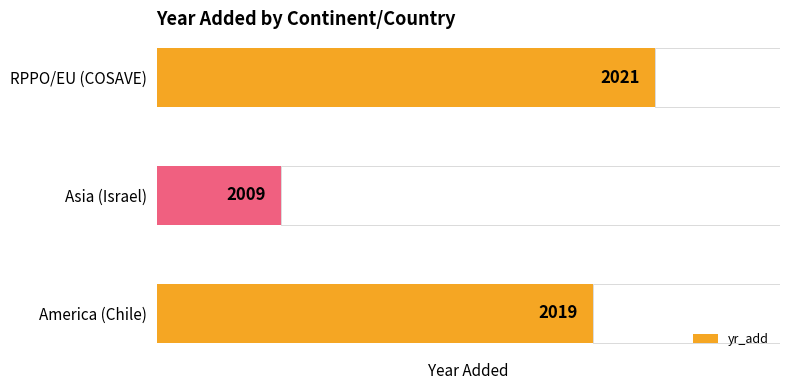

Where is yr_add nearest to the value 2015?

America (Chile)